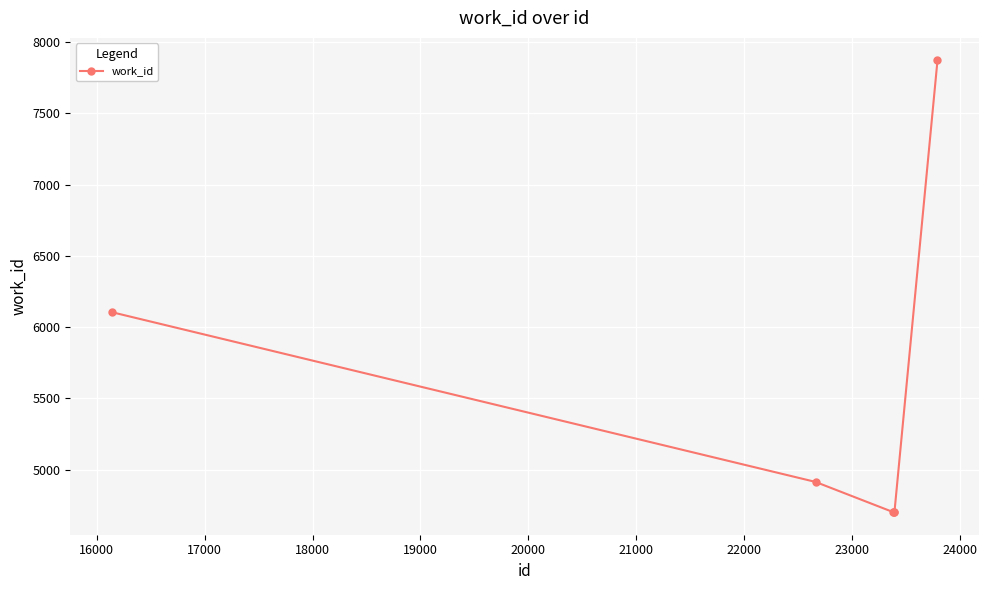

What is the difference between the maximum and minimum values?

3168